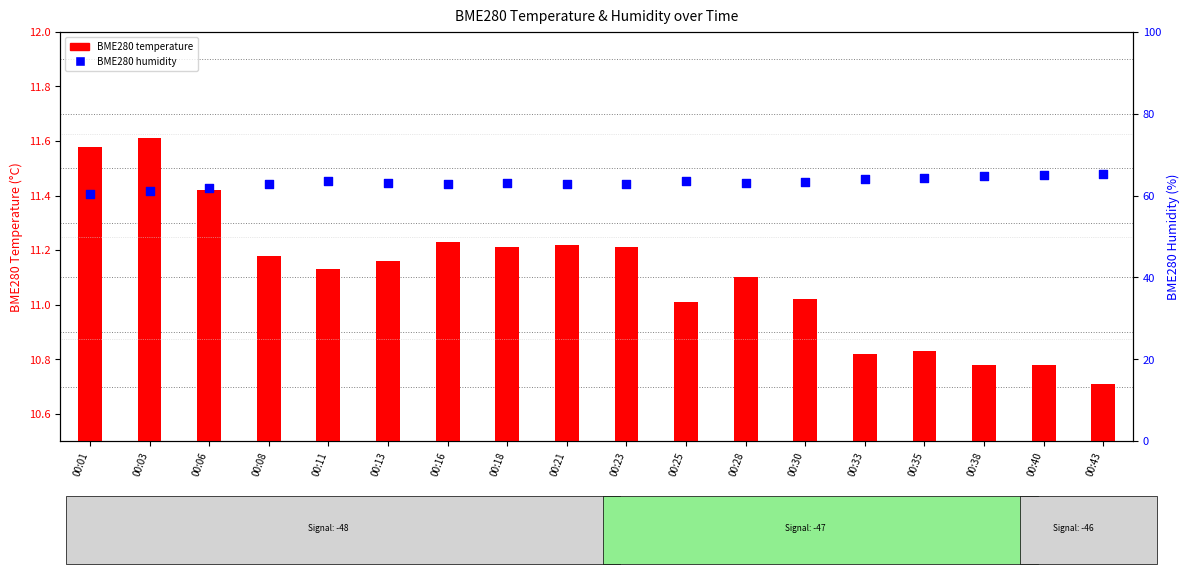

What are all the series names shown in the legend?

BME280 temperature, BME280 humidity